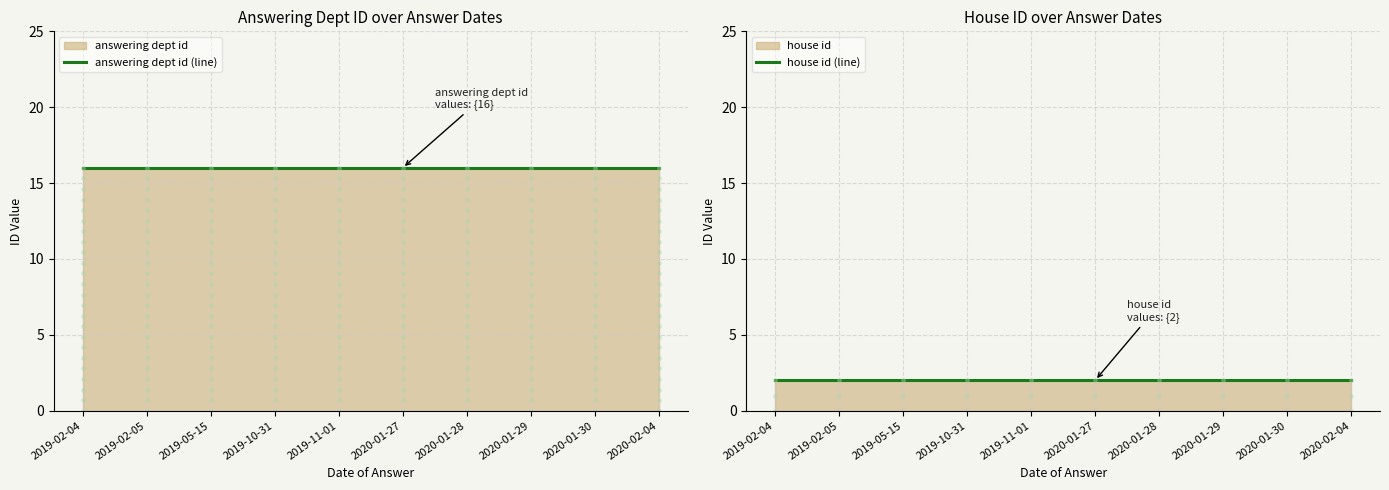

Is the value of answering dept id (line) at 2020-01-30 greater than the value of house id (line) at 2020-01-29?

Yes